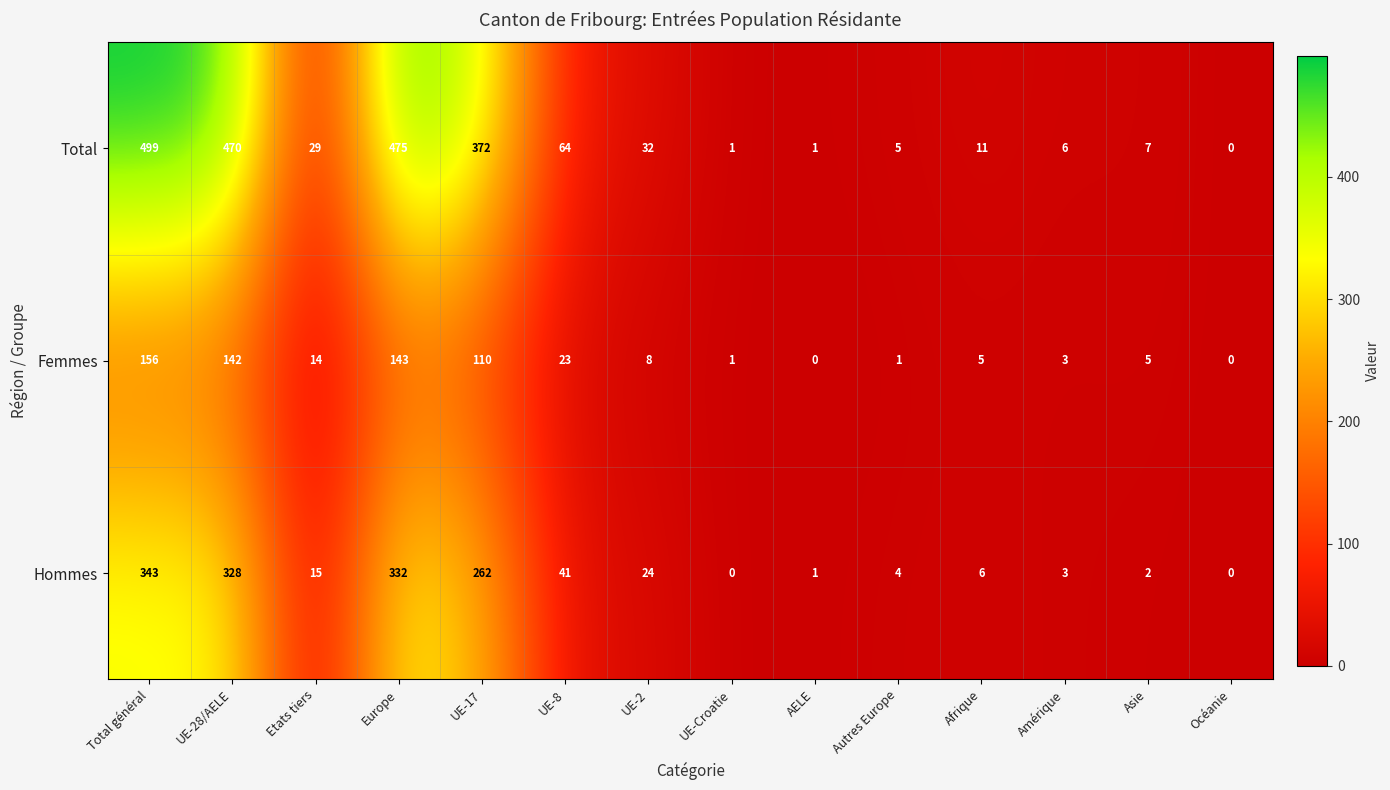

Between Asie and Océanie, which series saw the biggest shift?

Total